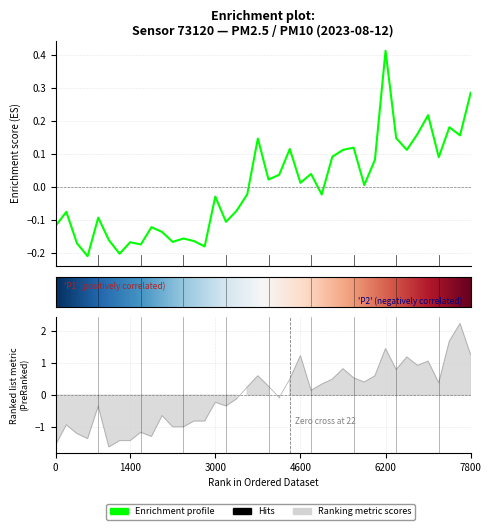

In P1, how many points are higher than both neighbors (excluding endpoints)?

13